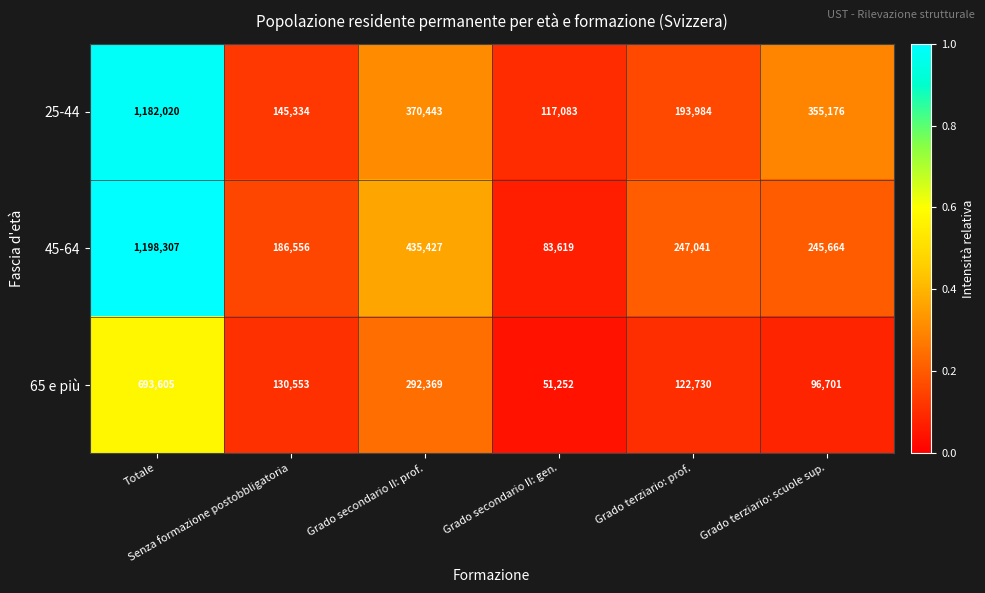

What is the difference between the second highest and second lowest values in the 45-64 series?

248871